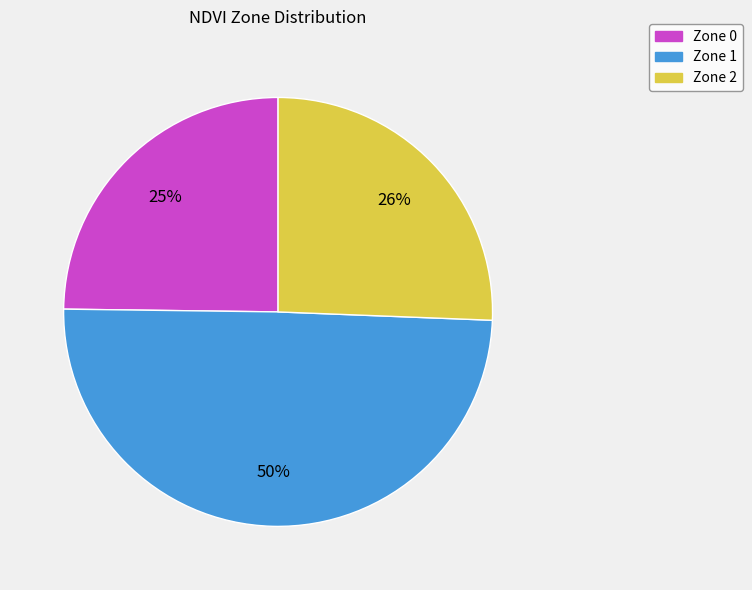

Approximately how many times larger is the value at Zone 2 compared to Zone 0?

1.0